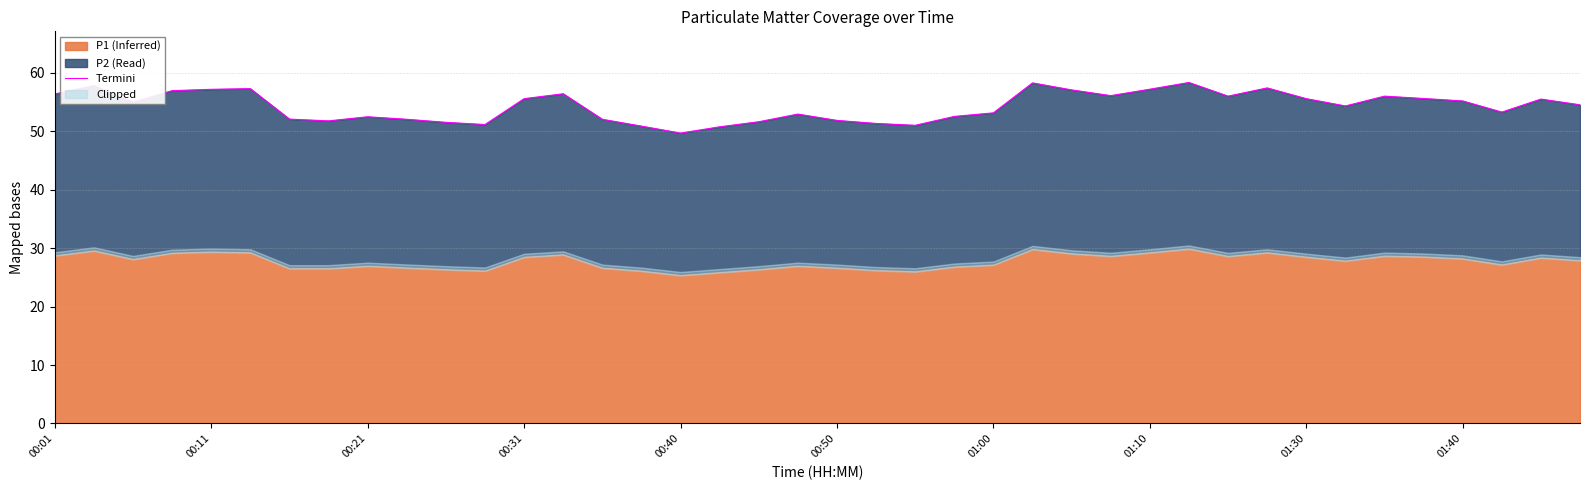

How many values exceed 55?

20